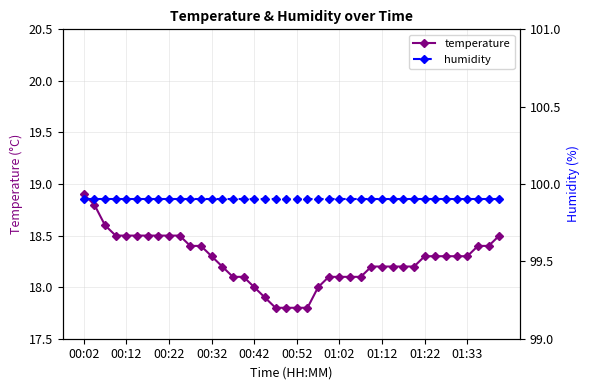

What position from the left is 15?

16